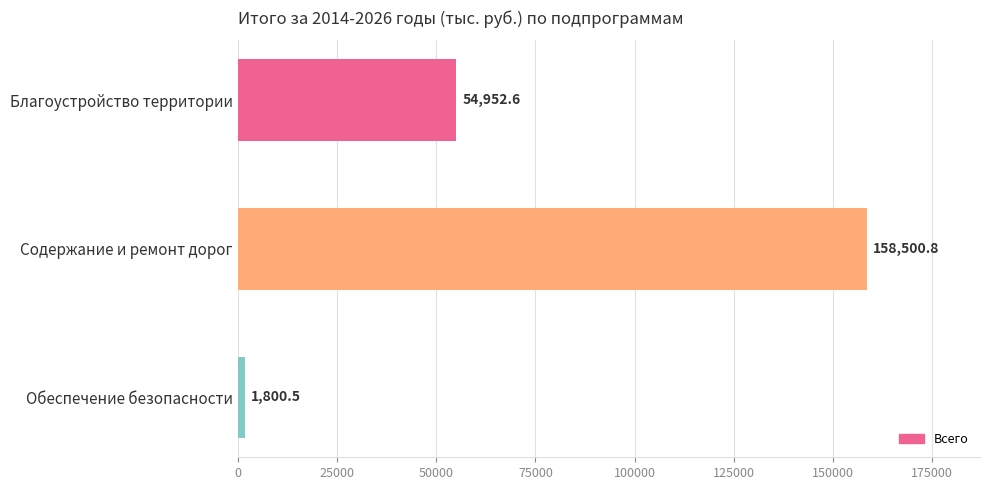

What is the change in value from Содержание и ремонт дорог to Обеспечение безопасности?

-156700.3